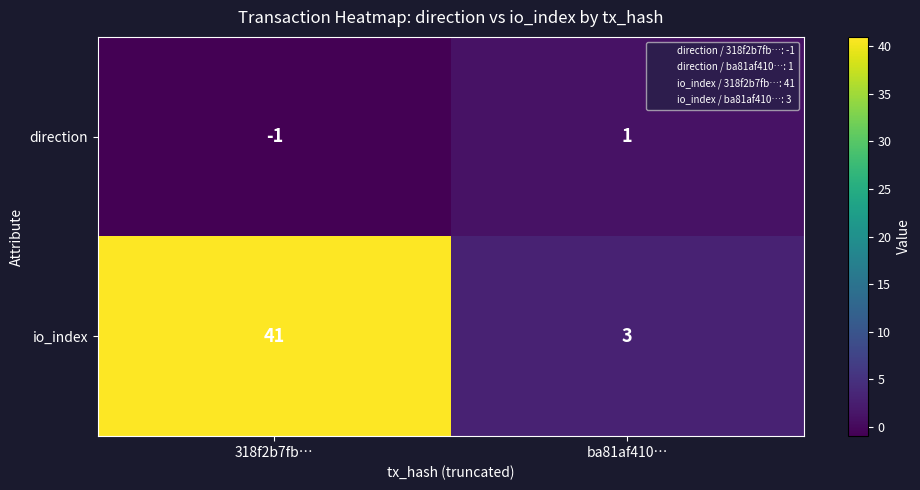

The direction series shows -1 at 318f2b7fb…. True or false?

True